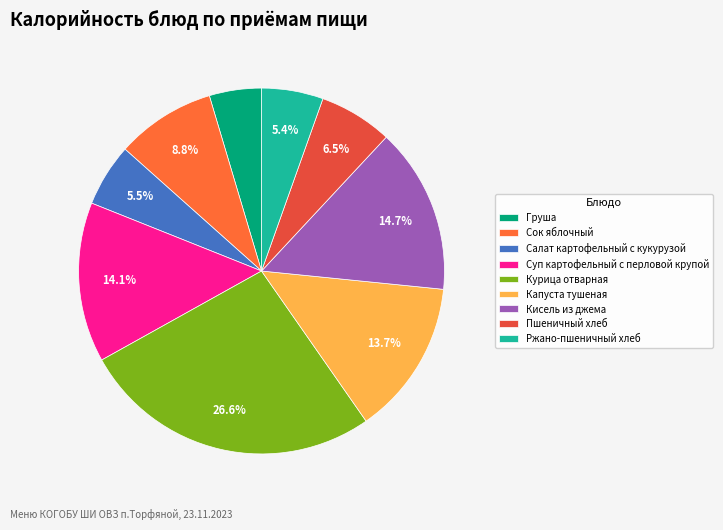

What is the smallest slice in the pie chart?

Груша